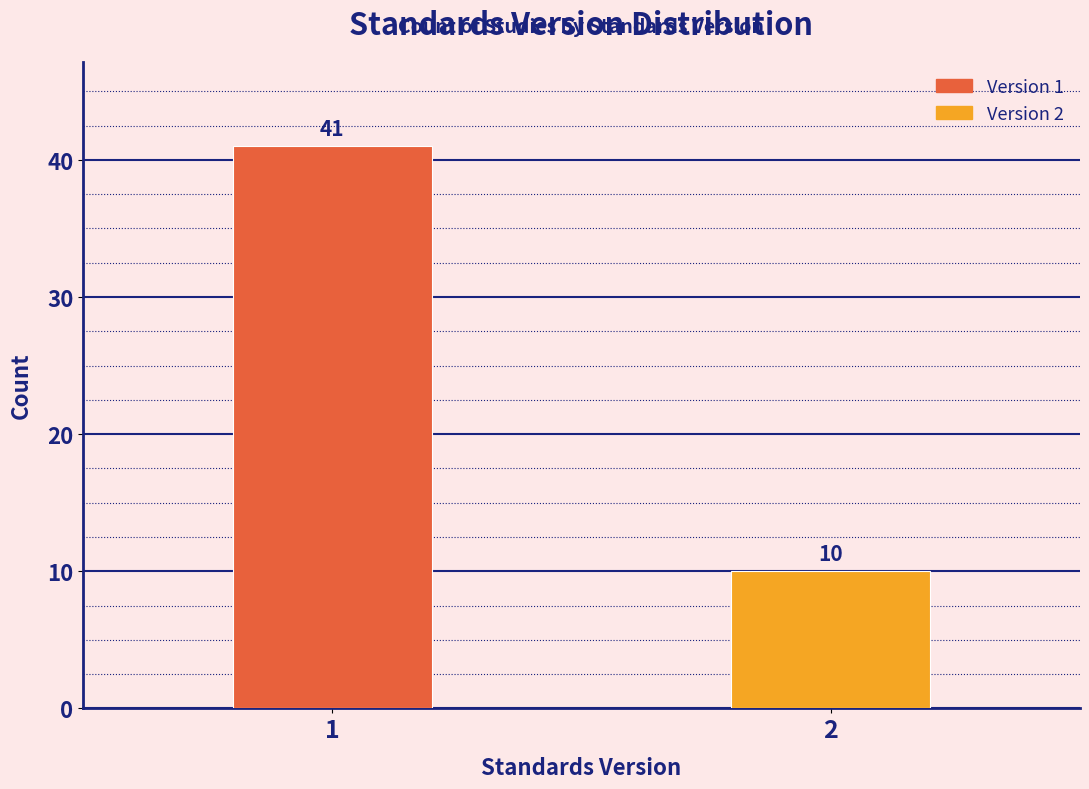

Reading left to right, list all the values displayed in this chart.

1=41	2=10